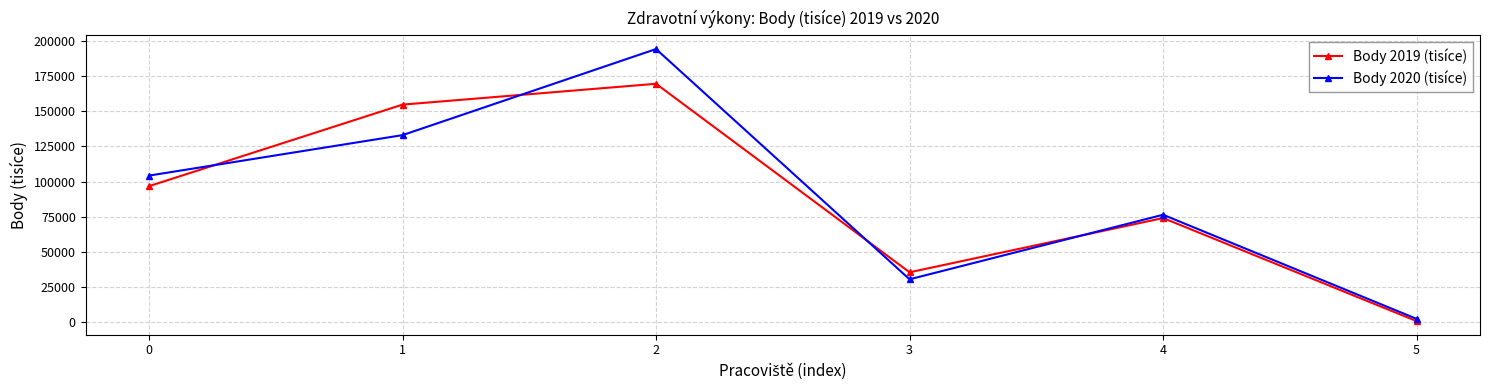

What is the average value of the Body 2019 (tisíce) series?

88594